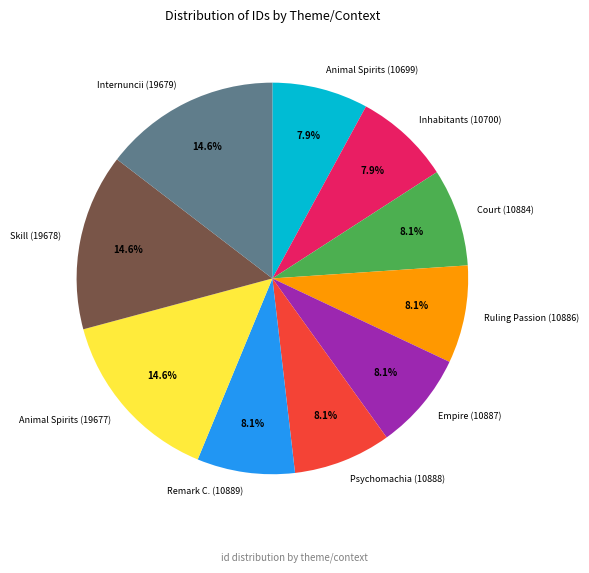

What percentage is NOT represented by Animal Spirits (19677)?

85.4%